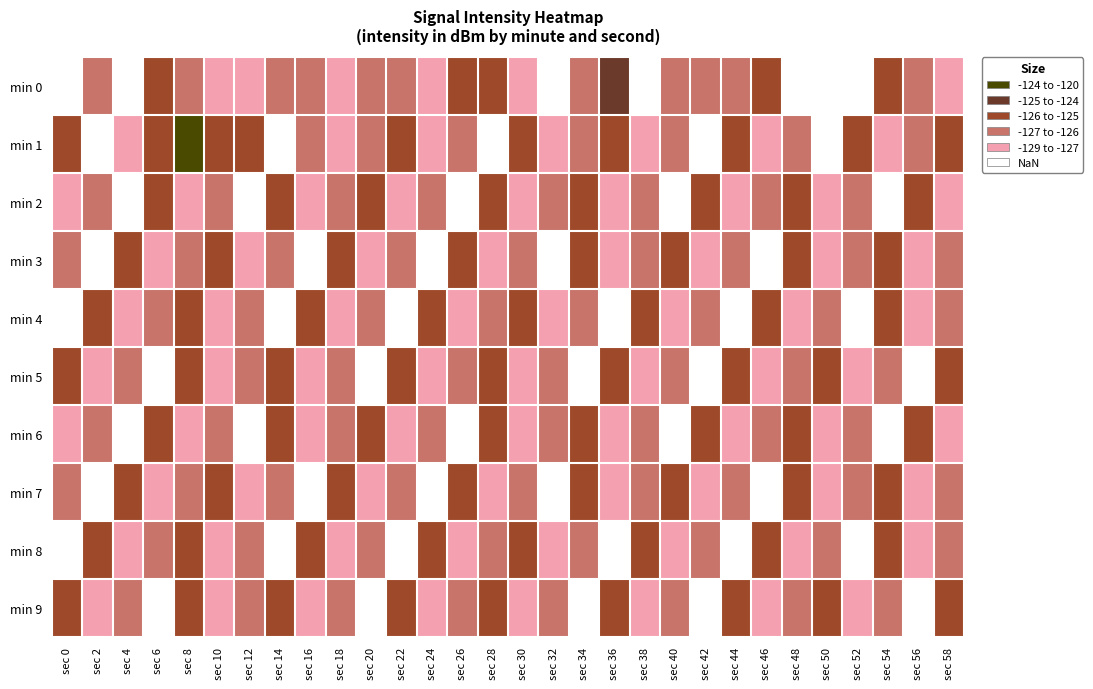

What is the greatest value displayed?

-121.1